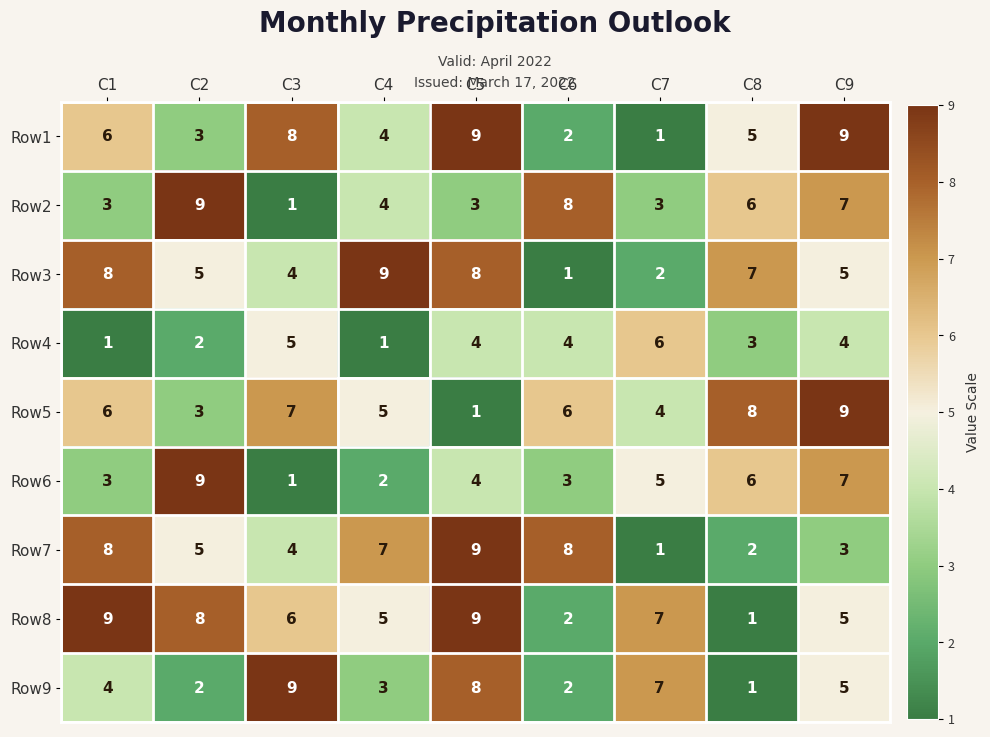

At how many categories does at least one series exceed 6?

9